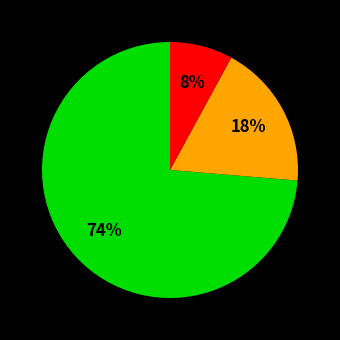

How many segments does this pie chart have?

3